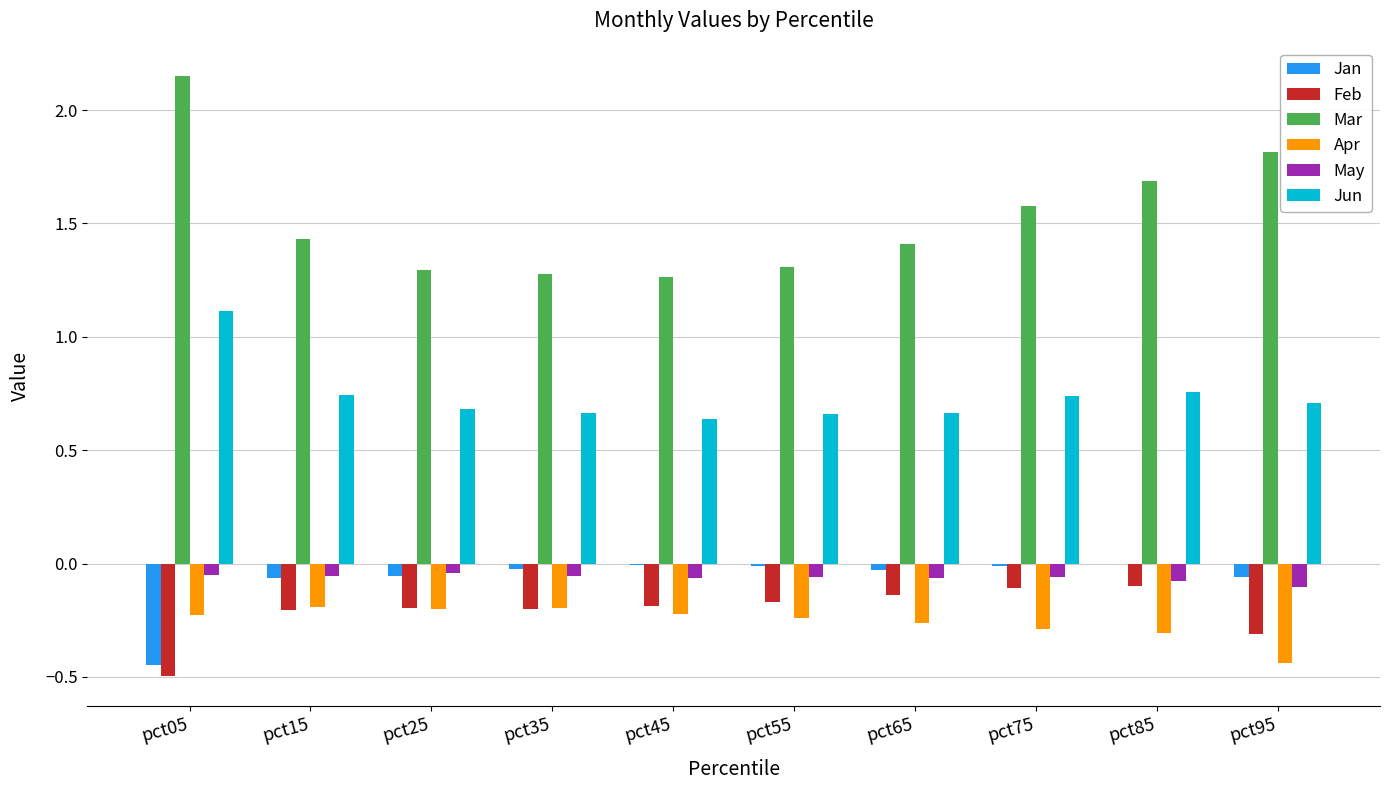

Which series has the largest total across all categories?

Mar